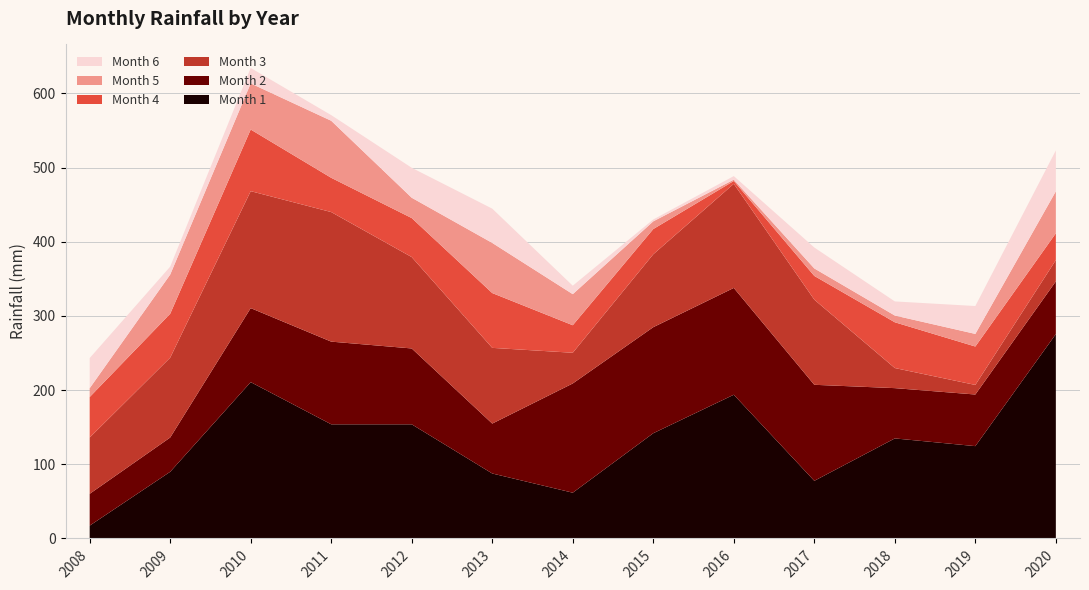

Reading left to right, list all the values displayed in this chart.

Month 1: 2008=17.3	2009=89.9	2010=210.8	2011=153.9	2012=153.9	2013=87.6	2014=61.7	2015=141.9	2016=193.8	2017=77.7	2018=134.9	2019=124.5	2020=275.6
Month 2: 2008=42.9	2009=46.2	2010=99.8	2011=111.5	2012=102.3	2013=67.3	2014=147.3	2015=143.0	2016=144.0	2017=129.5	2018=67.8	2019=69.6	2020=71.1
Month 3: 2008=75.9	2009=107.7	2010=157.7	2011=174.7	2012=123.2	2013=102.1	2014=41.4	2015=98.3	2016=140.4	2017=114.8	2018=27.1	2019=12.9	2020=28.7
Month 4: 2008=54.6	2009=59.2	2010=83.1	2011=46.2	2012=52.6	2013=73.9	2014=37.1	2015=34.0	2016=3.8	2017=32.0	2018=61.7	2019=51.8	2020=36.1
Month 5: 2008=11.9	2009=52.8	2010=62.2	2011=76.9	2012=27.4	2013=67.6	2014=41.9	2015=10.4	2016=1.8	2017=10.1	2018=9.1	2019=17.0	2020=56.6
Month 6: 2008=40.6	2009=10.7	2010=20.8	2011=7.6	2012=40.4	2013=46.2	2014=11.4	2015=2.5	2016=4.8	2017=28.2	2018=19.0	2019=37.6	2020=55.1